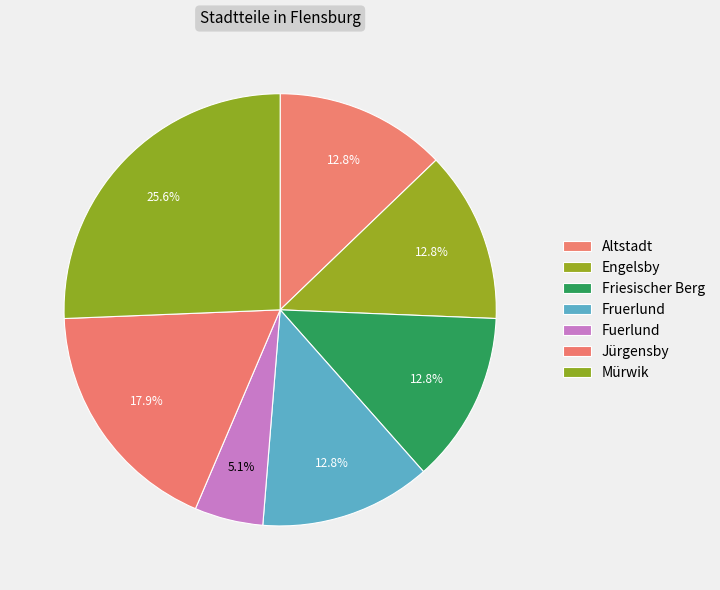

How many slices are in this pie chart?

7